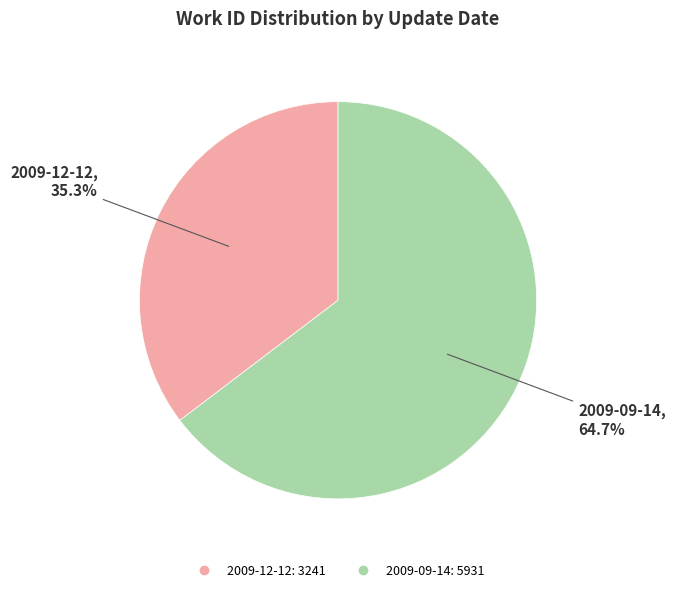

To the nearest percent, what is the combined percentage of 2009-12-12 and 2009-09-14?

100%